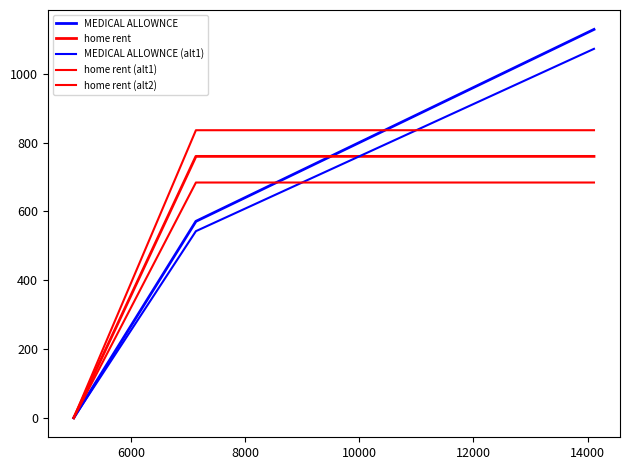

True or false: home rent (alt2) has a value of 183.8 at 14.

False